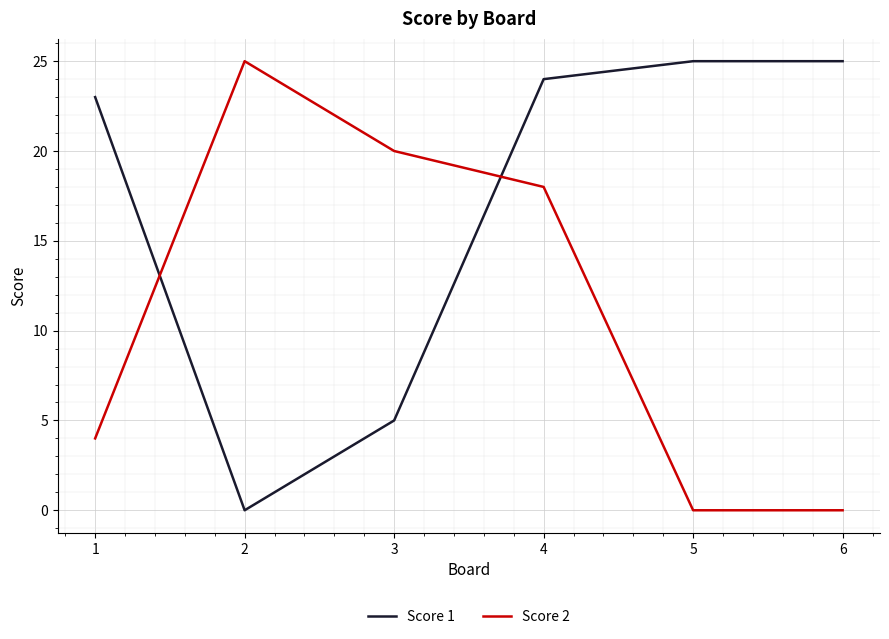

Which category has the highest value in the Score 2 series?

2